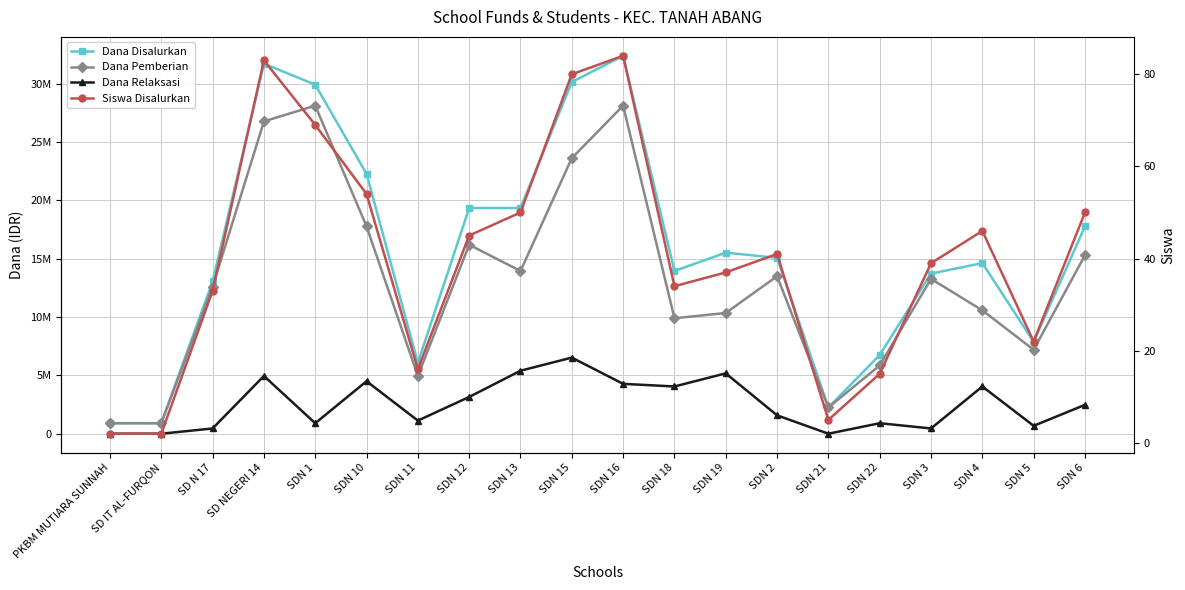

What is the minimum value for Dana Pemberian?

900000